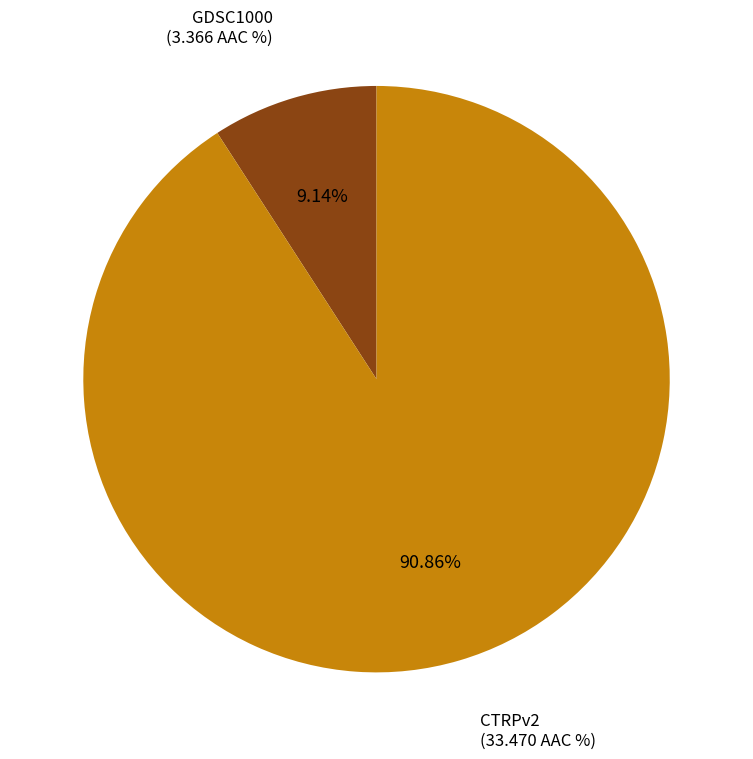

What is the ratio of the value at GDSC1000 to the value at CTRPv2?

0.1